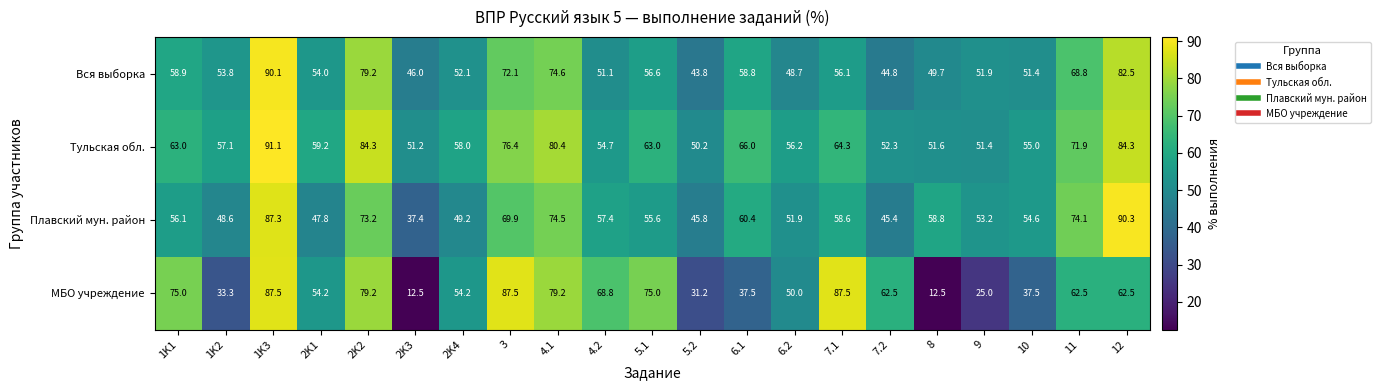

At 2K3, list the series in order from smallest to largest.

МБО учреждение, Плавский мун. район, Вся выборка, Тульская обл.